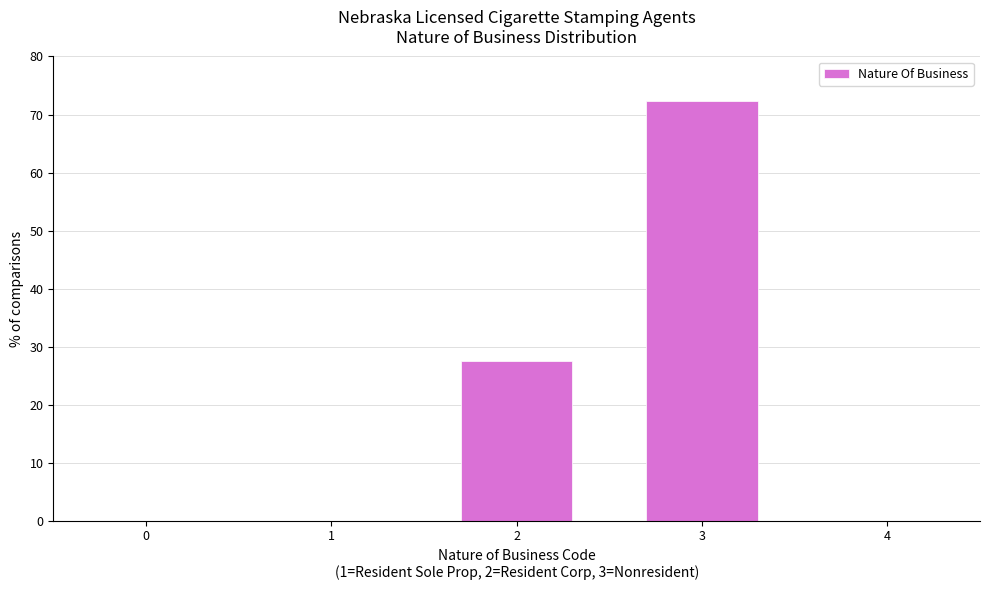

Reading right to left, transcribe all the data shown in this chart.

72.4	27.6